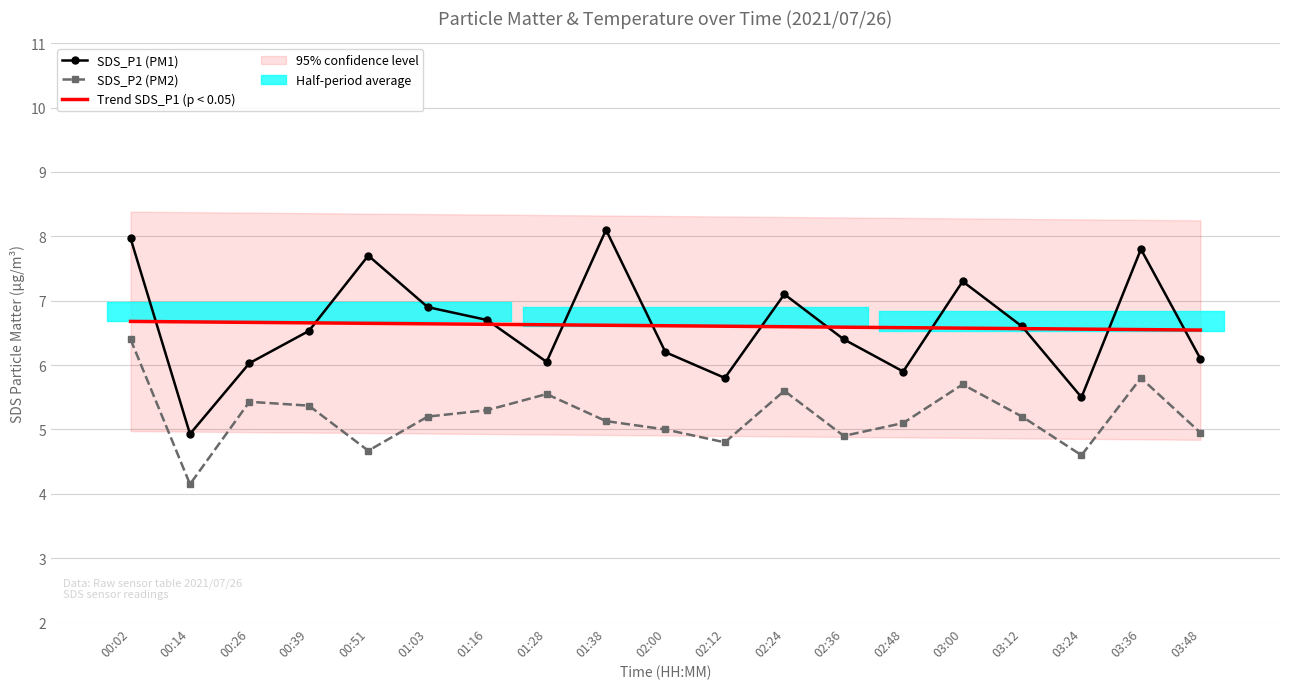

Where does the SDS_P2 (PM2) series first go above 5?

00:02